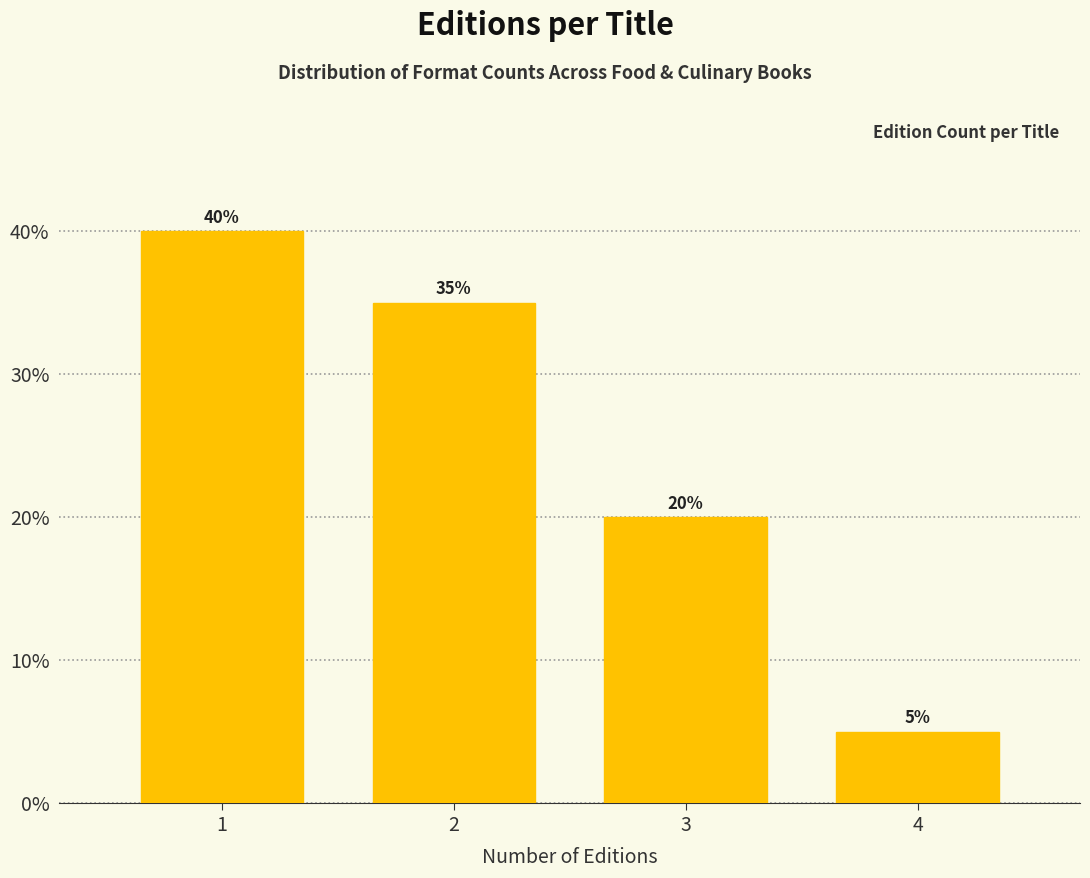

Reading left to right, extract all data points from this chart.

40	35	20	5